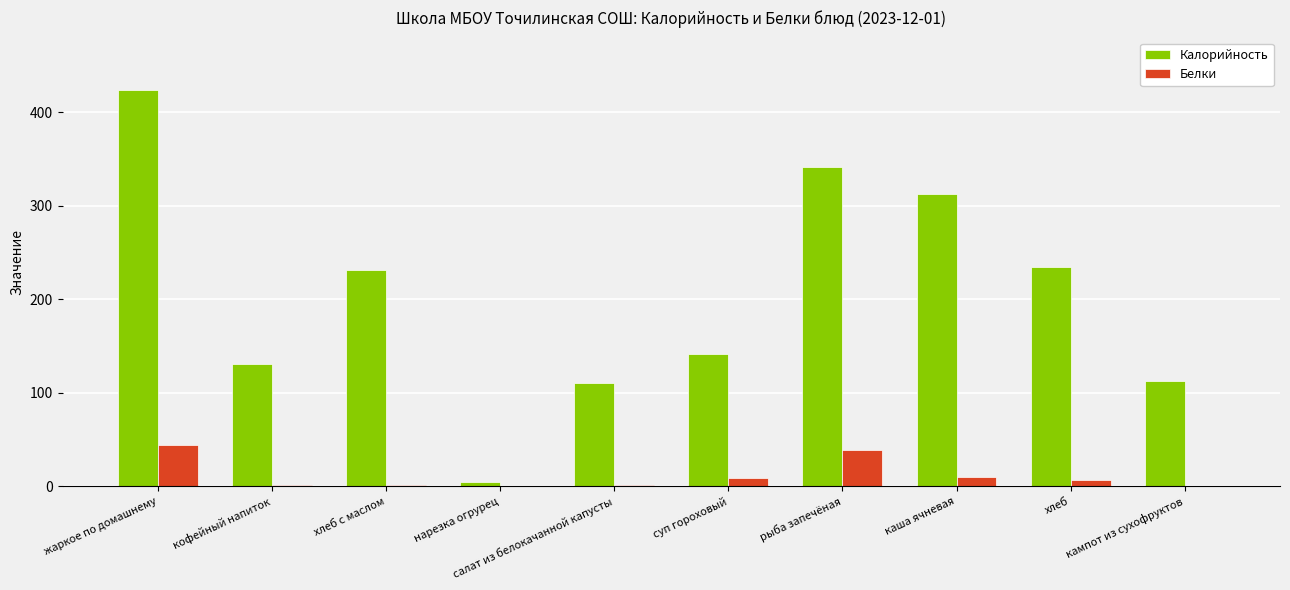

Is it true that Калорийность equals 113 at кампот из сухофруктов?

True